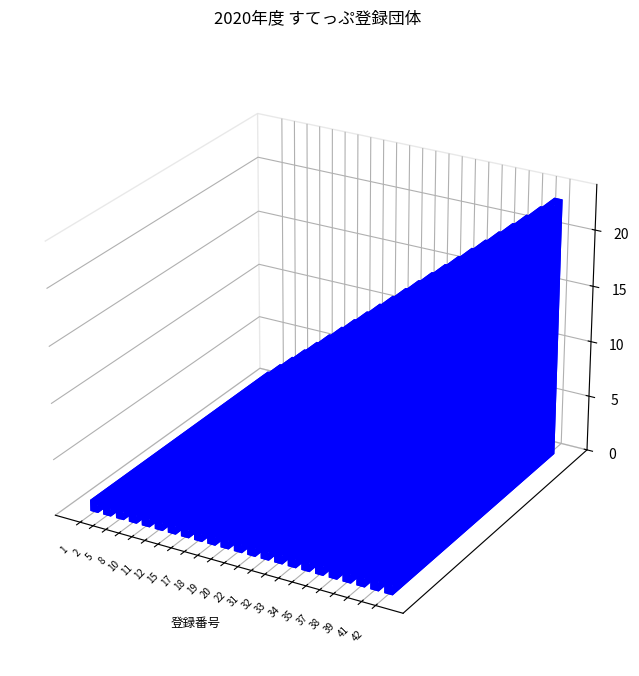

Approximately how many times larger is the value at 18 compared to 5?

3.3